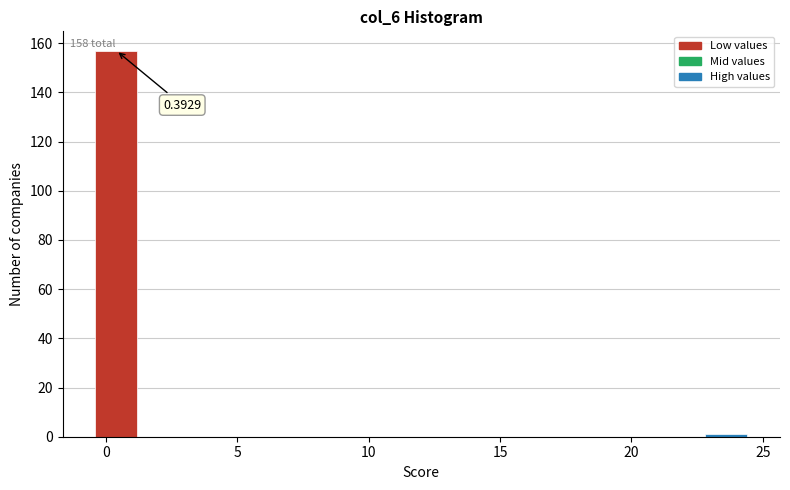

Around what value on the x-axis is the tallest bar? Give the approximate position of its centre, as read against the axis.

0.5